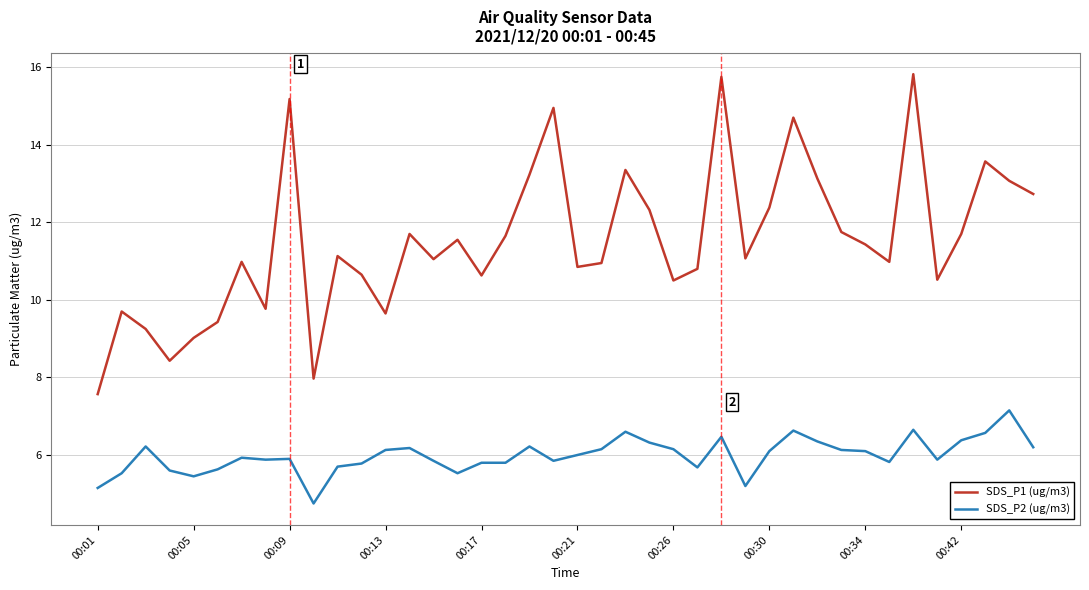

What is the greatest value displayed?

15.8